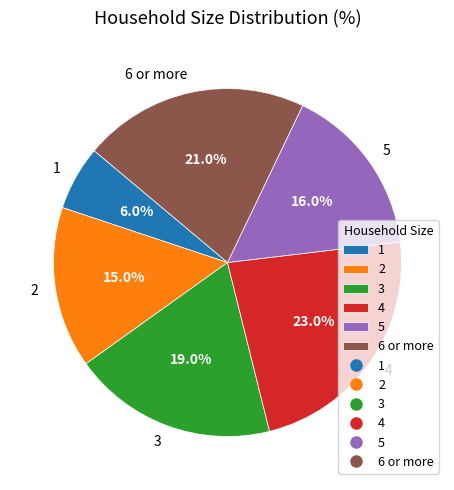

What percentage is the 1 slice, to the nearest percent?

6%